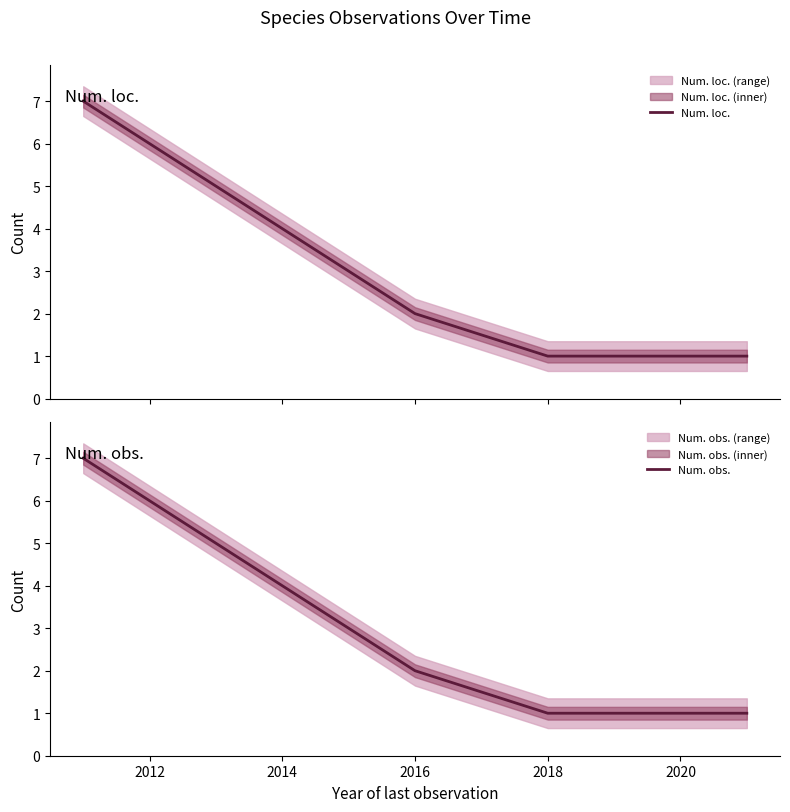

Which series has the largest range (max minus min)?

Num. loc.